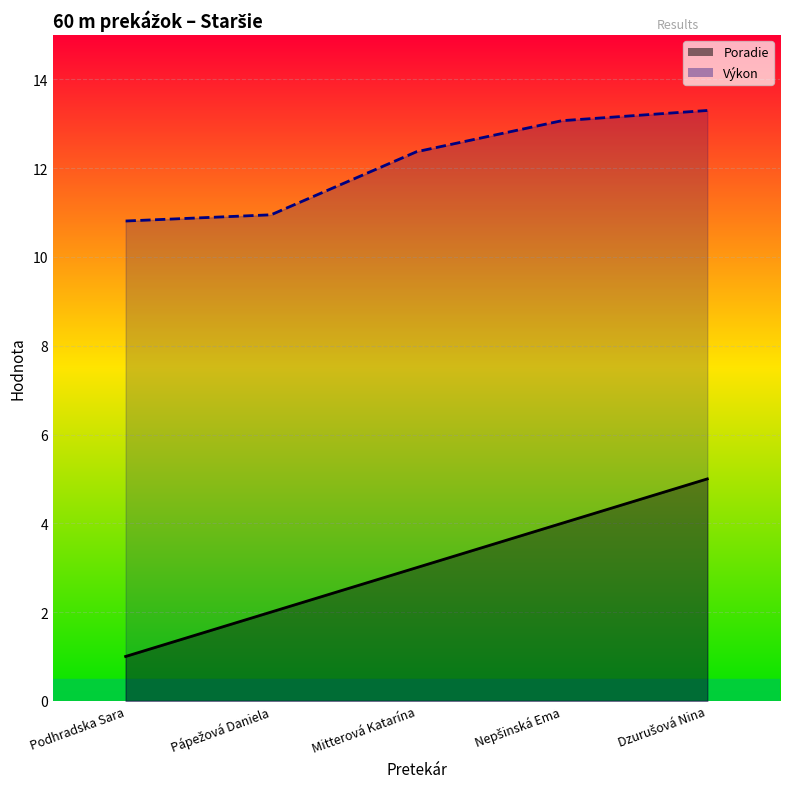

True or false: Poradie has more than 2 interior local peaks.

False